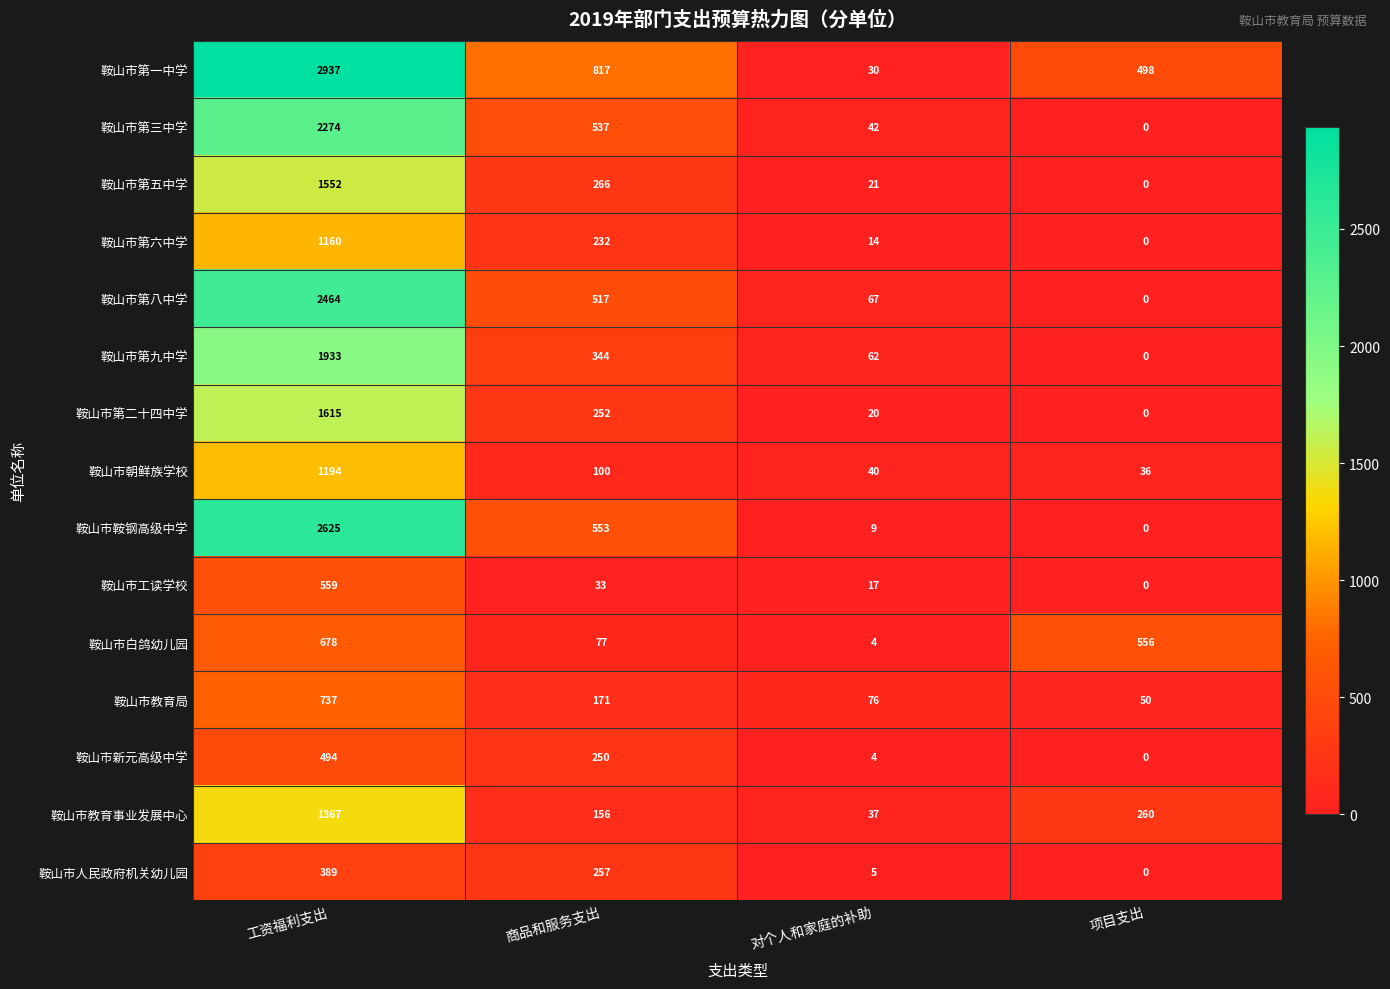

How many series are shown in this chart?

15